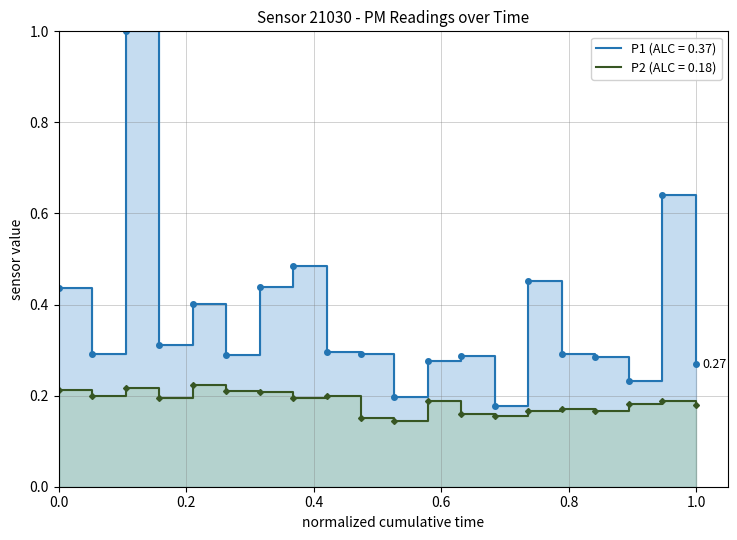

How many lines are shown in the chart?

2